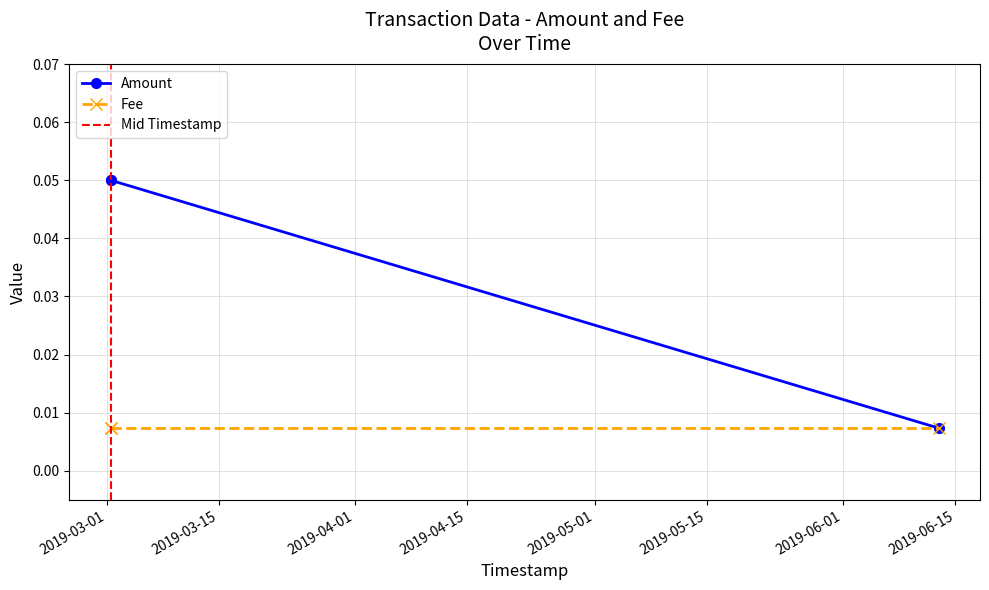

Which category has the highest value across all series?

2019-03-01 12:40:39